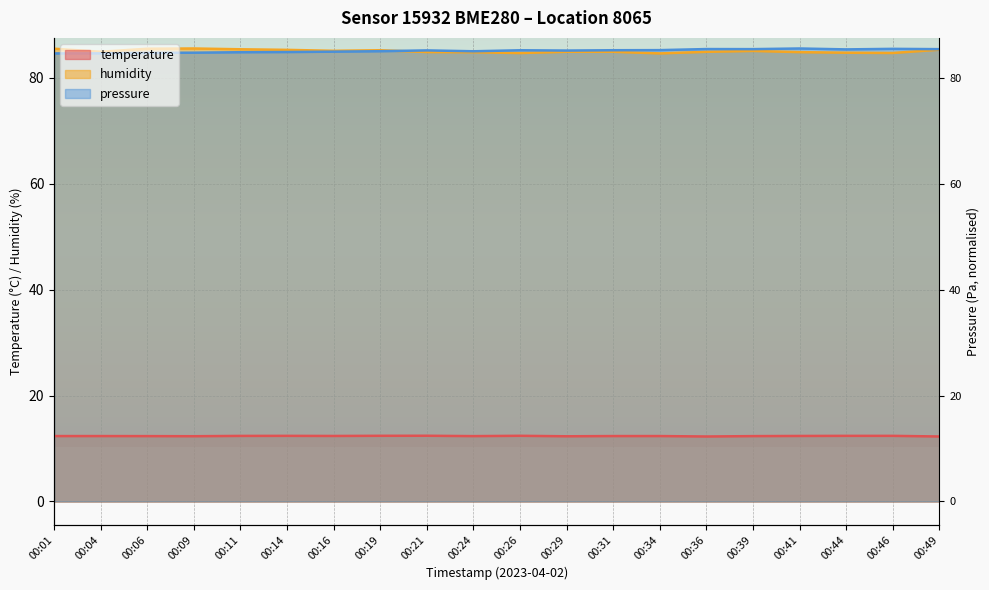

At which label is temperature closest to 12?

00:36